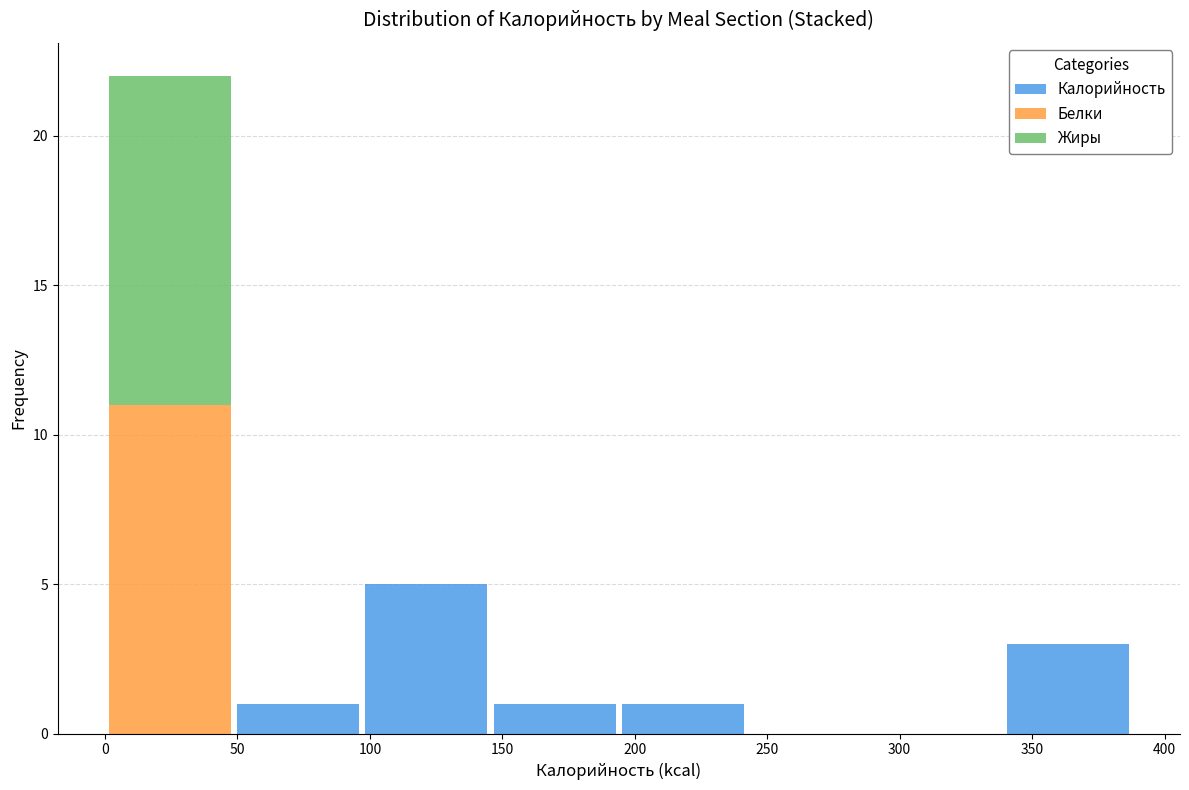

Reading left to right, transcribe this chart: for each stacked bar, give the range it covers on the x-axis and its total height. Neither the bar edges nor the heights are printed on the chart, so give them approximately, as read against the axes.

0 to 50: 22
50 to 95: 1
95 to 145: 5
145 to 195: 1
195 to 240: 1
240 to 290: 0
290 to 340: 0
340 to 390: 3